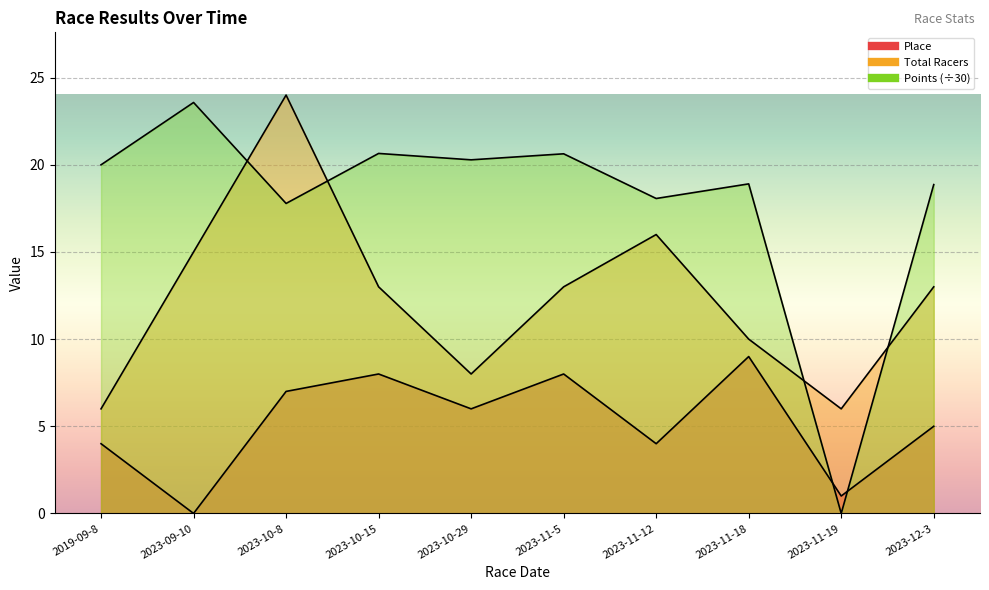

How many interior local peaks does the Points series have?

4